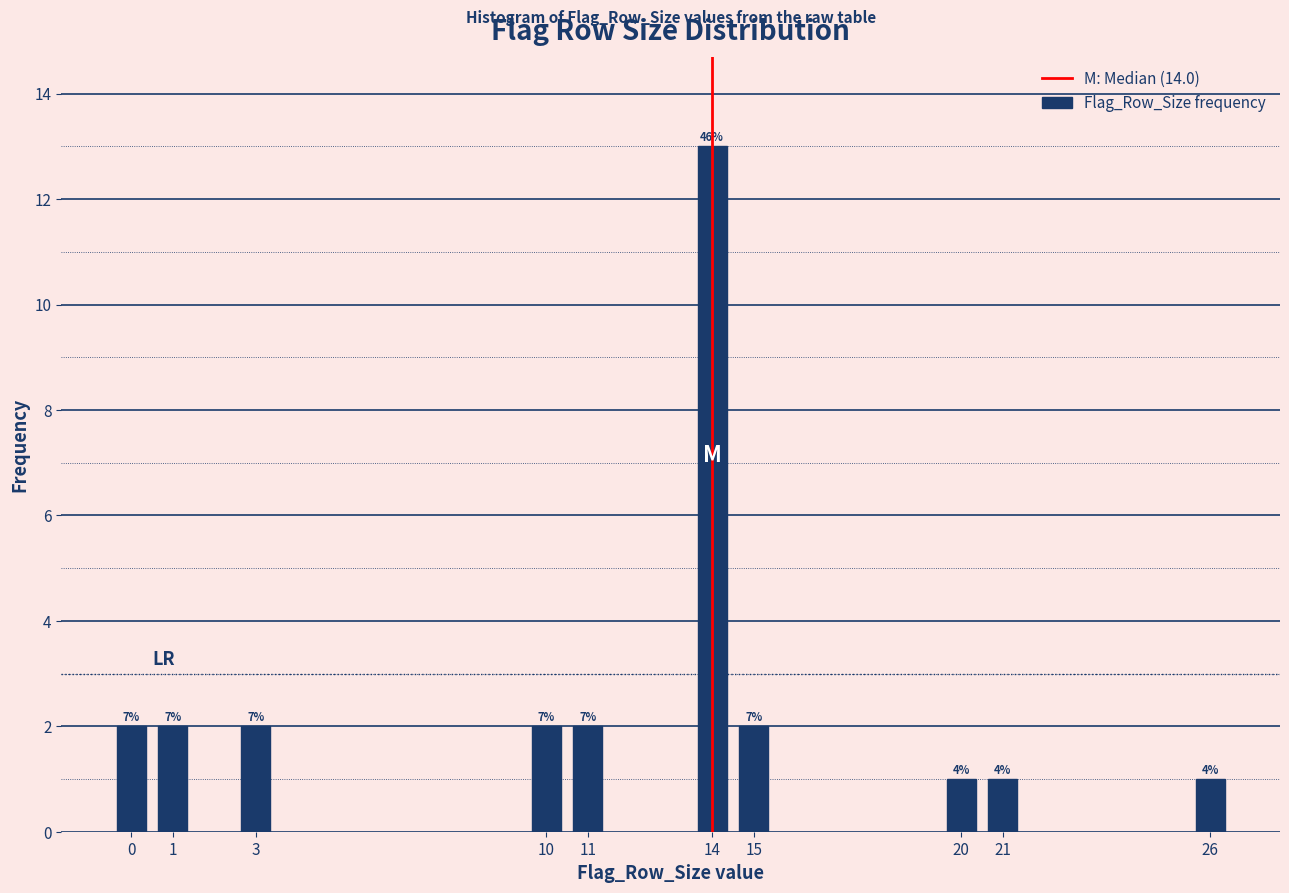

How many bars are there in total?

10